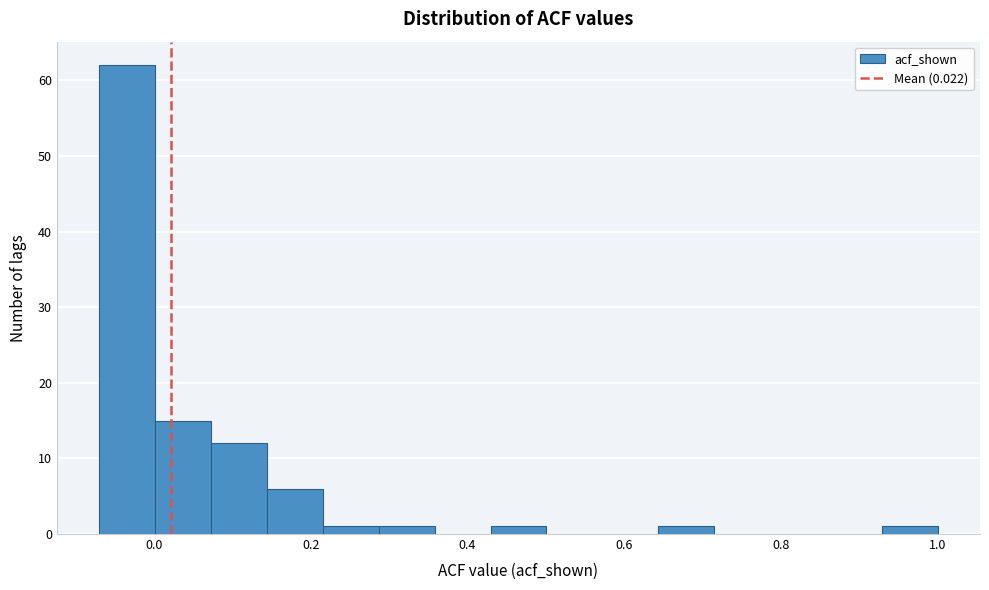

Around what value on the x-axis is the tallest bar? Give the approximate position of its centre, as read against the axis.

-0.04